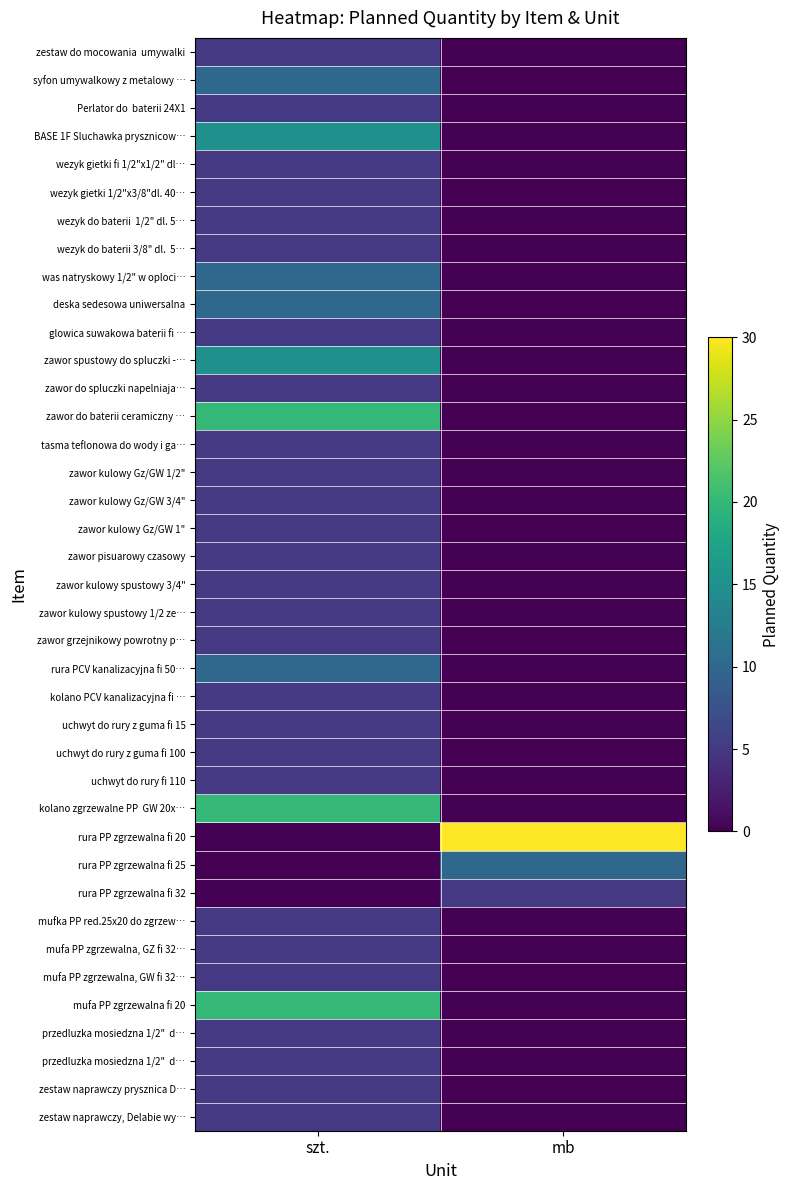

What is the total value across all series at mb?

45